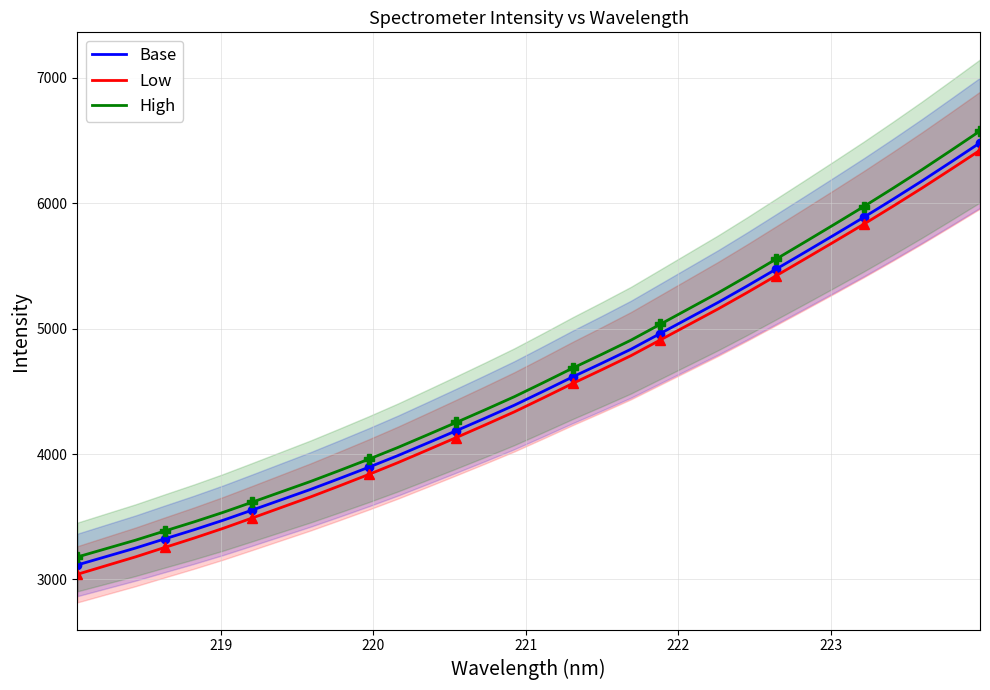

Reading right to left, transcribe all the data shown in this chart.

Base: 6482.7	6329.2	6177.6	6031.2	5888.0	5749.3	5612.1	5476.3	5341.0	5209.7	5084.9	4960.1	4835.5	4723.9	4614.9	4501.2	4389.5	4286.3	4185.4	4085.8	3987.3	3894.3	3804.9	3717.3	3635.0	3552.5	3471.3	3395.2	3322.9	3249.8	3182.4	3114.8
Low: 6423.4	6271.2	6120.9	5975.5	5833.1	5695.2	5558.6	5423.4	5288.6	5157.7	5033.1	4908.5	4784.1	4672.0	4562.6	4448.6	4336.5	4232.6	4130.9	4030.4	3931.1	3836.9	3746.3	3657.3	3573.5	3489.5	3406.6	3328.7	3254.5	3179.5	3109.9	3040.2
High: 6577.2	6421.3	6267.5	6118.9	5973.7	5833.1	5694.0	5556.4	5419.3	5286.3	5160.0	5033.8	4907.7	4795.0	4685.0	4570.1	4457.3	4353.3	4251.6	4151.2	4052.1	3958.6	3868.7	3780.7	3698.2	3615.6	3534.1	3458.0	3385.8	3312.7	3245.6	3178.3